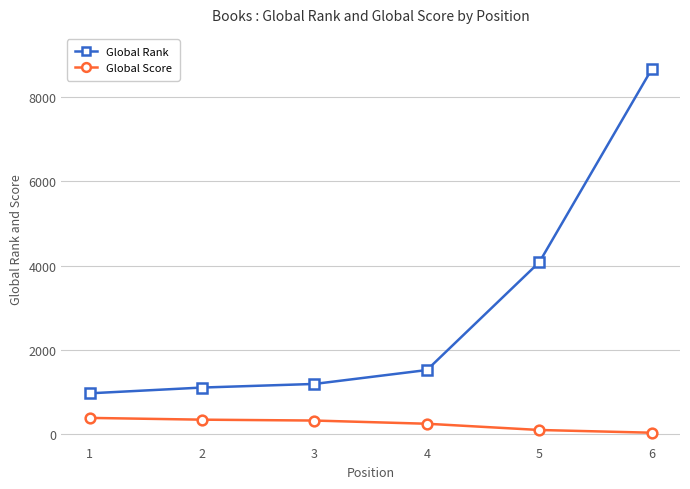

The value of Global Rank at 1 is 969. True or false?

True